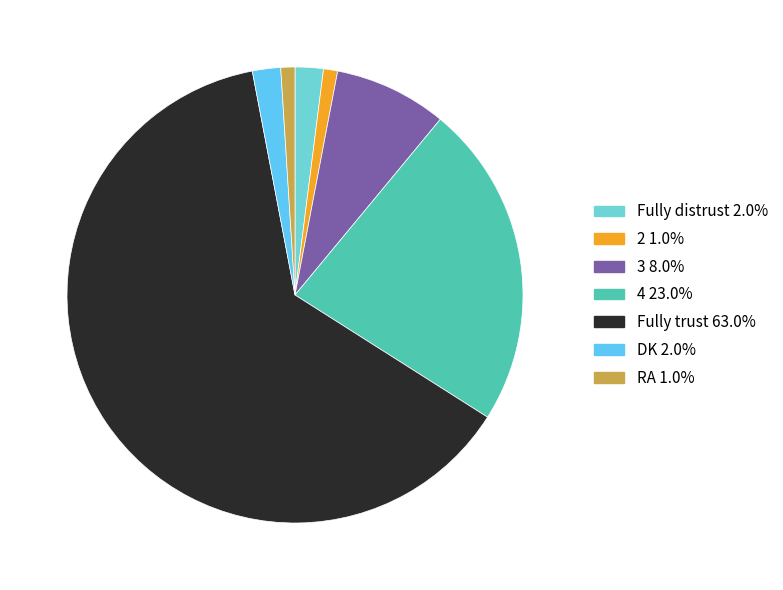

Rank the categories by value from highest to lowest.

Fully trust, 4, 3, Fully distrust, DK, 2, RA